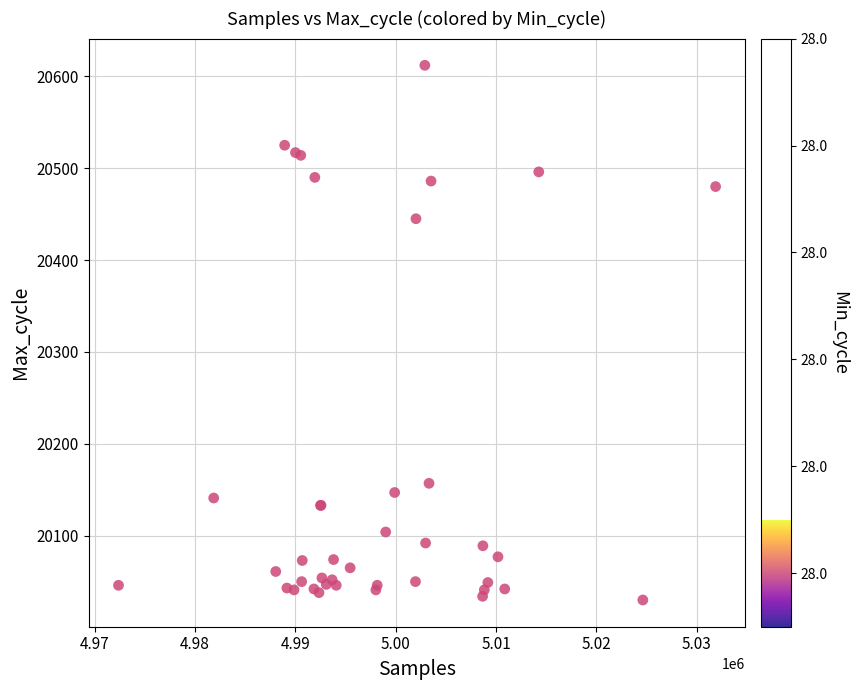

What Y value in the scatter plot is closest to 20321?

20445